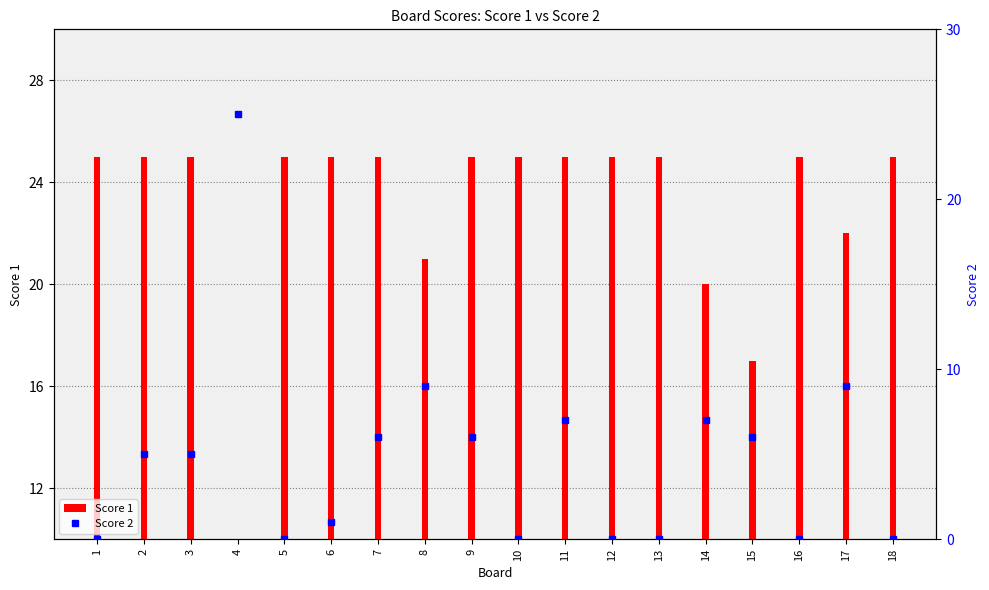

How many data points in Score 2 are less than 5?

8